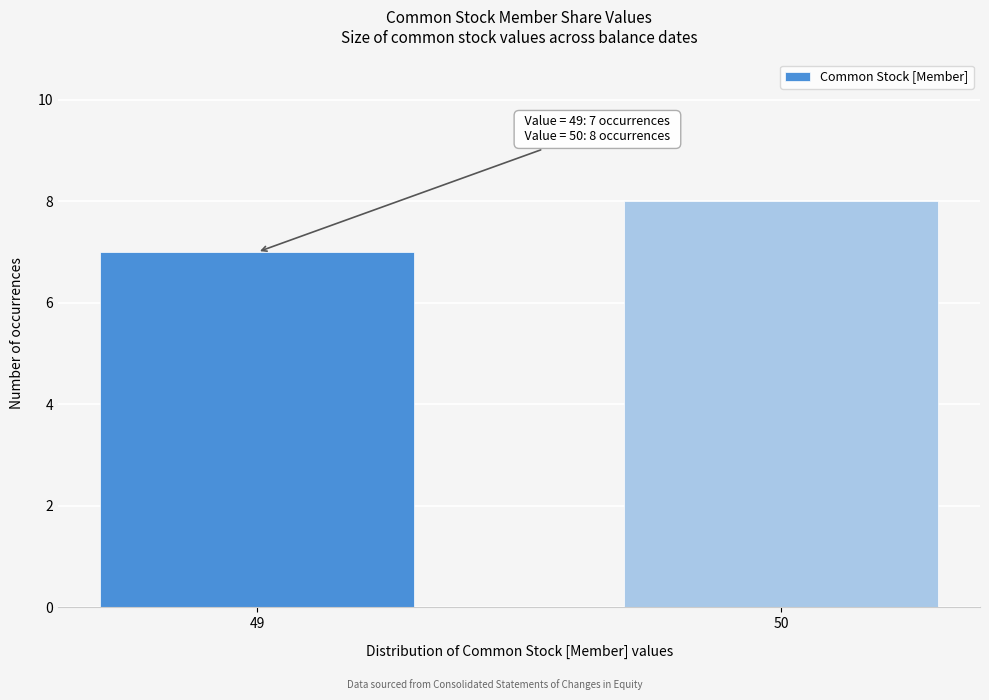

Reading left to right, list all the values displayed in this chart.

49=7	50=8